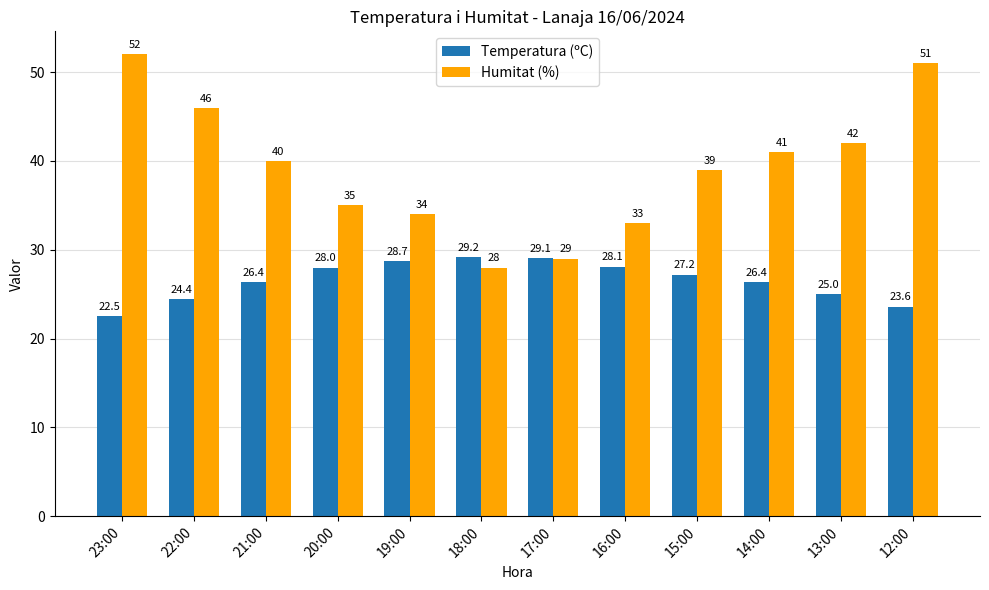

Which series changed the most between 23:00 and 20:00?

Humitat (%)